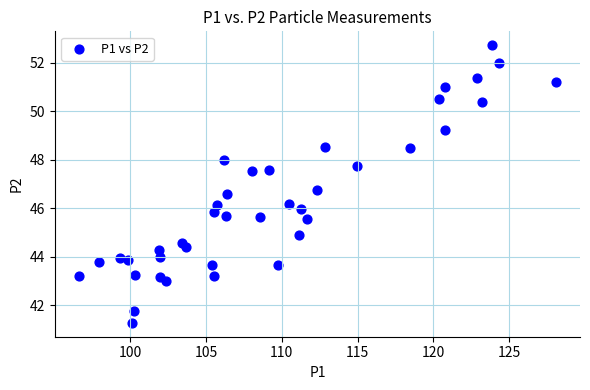

What is the range of X values (max minus min)?

31.5